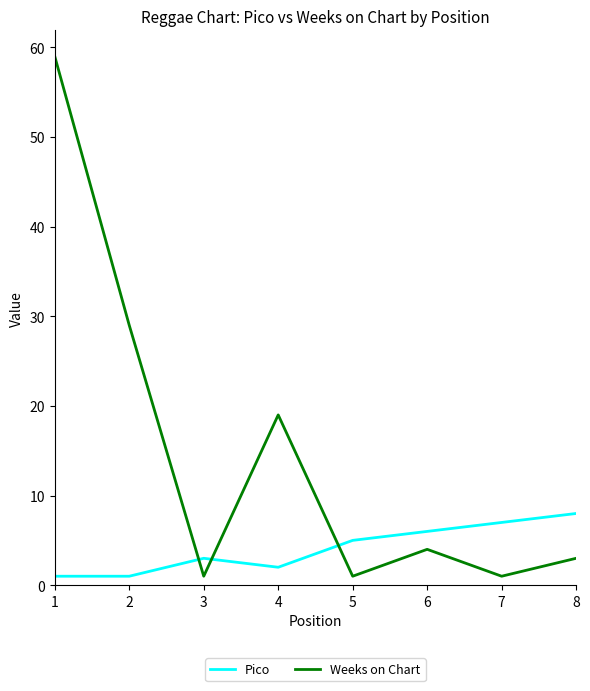

Is it true that Weeks on Chart equals 1 at 3?

True